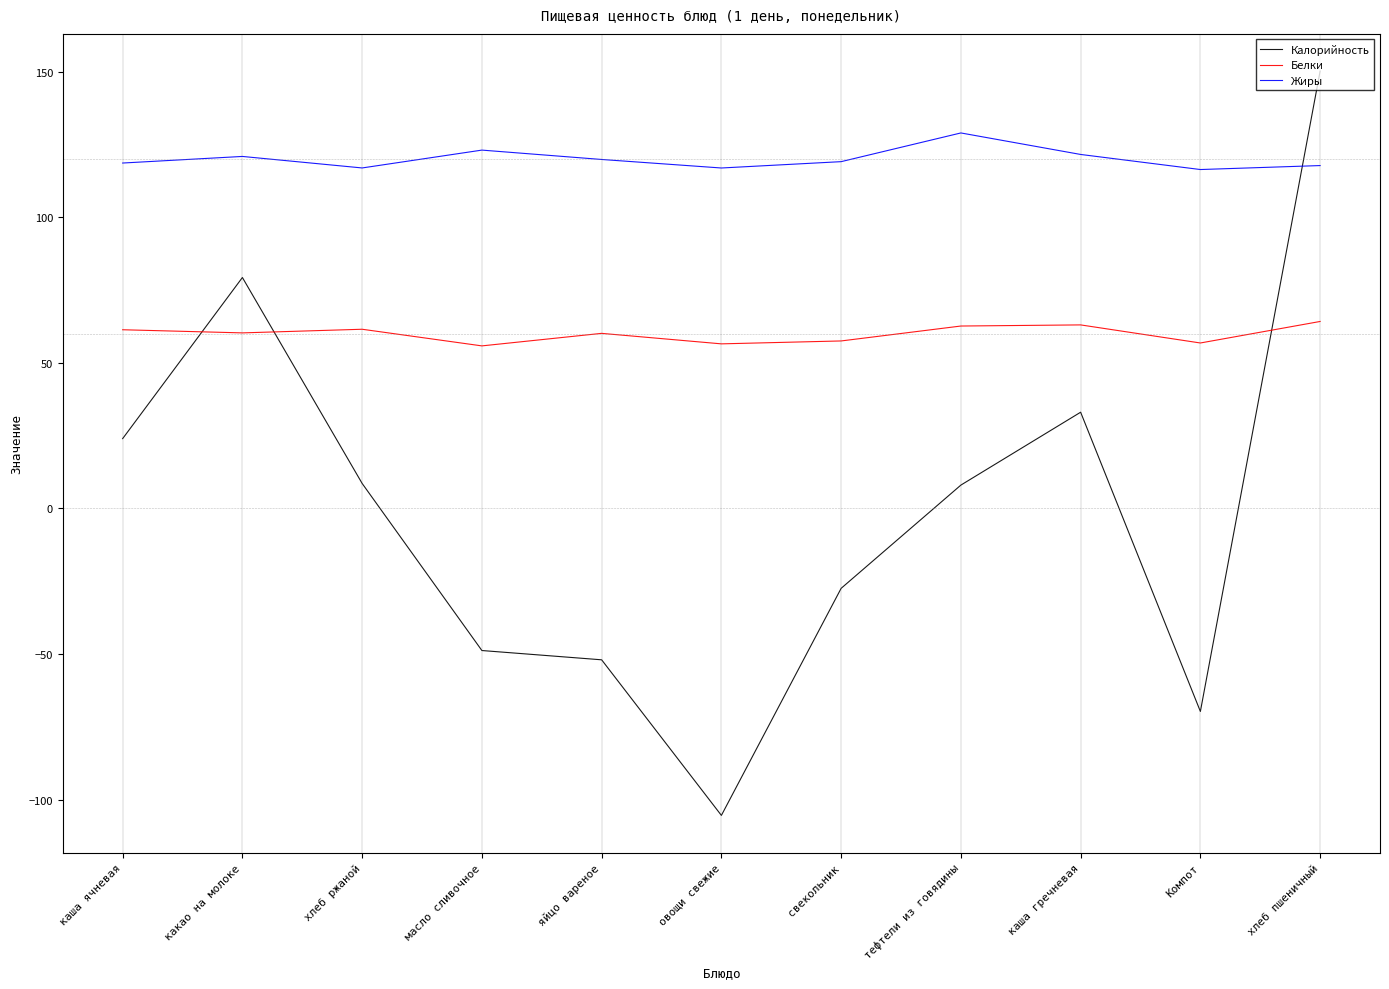

At which label does Жиры first exceed 119?

какао на молоке